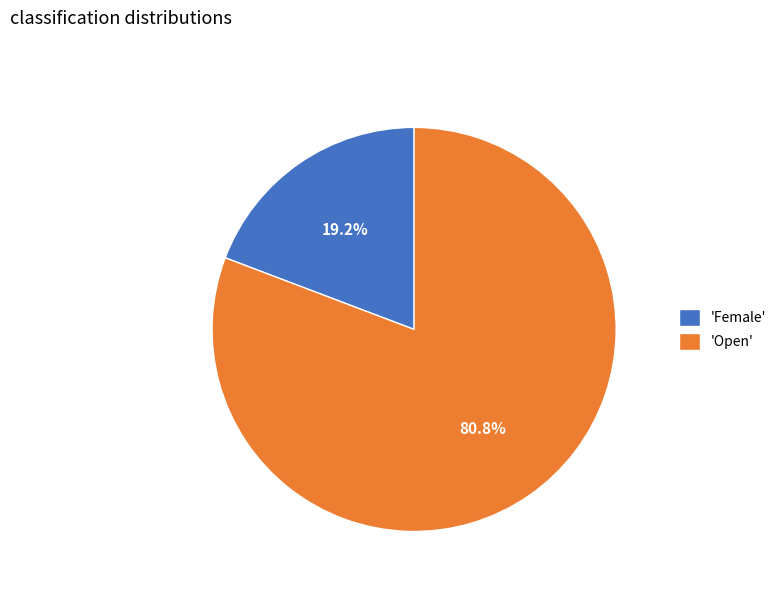

What is the smallest slice in the pie chart?

'Female'